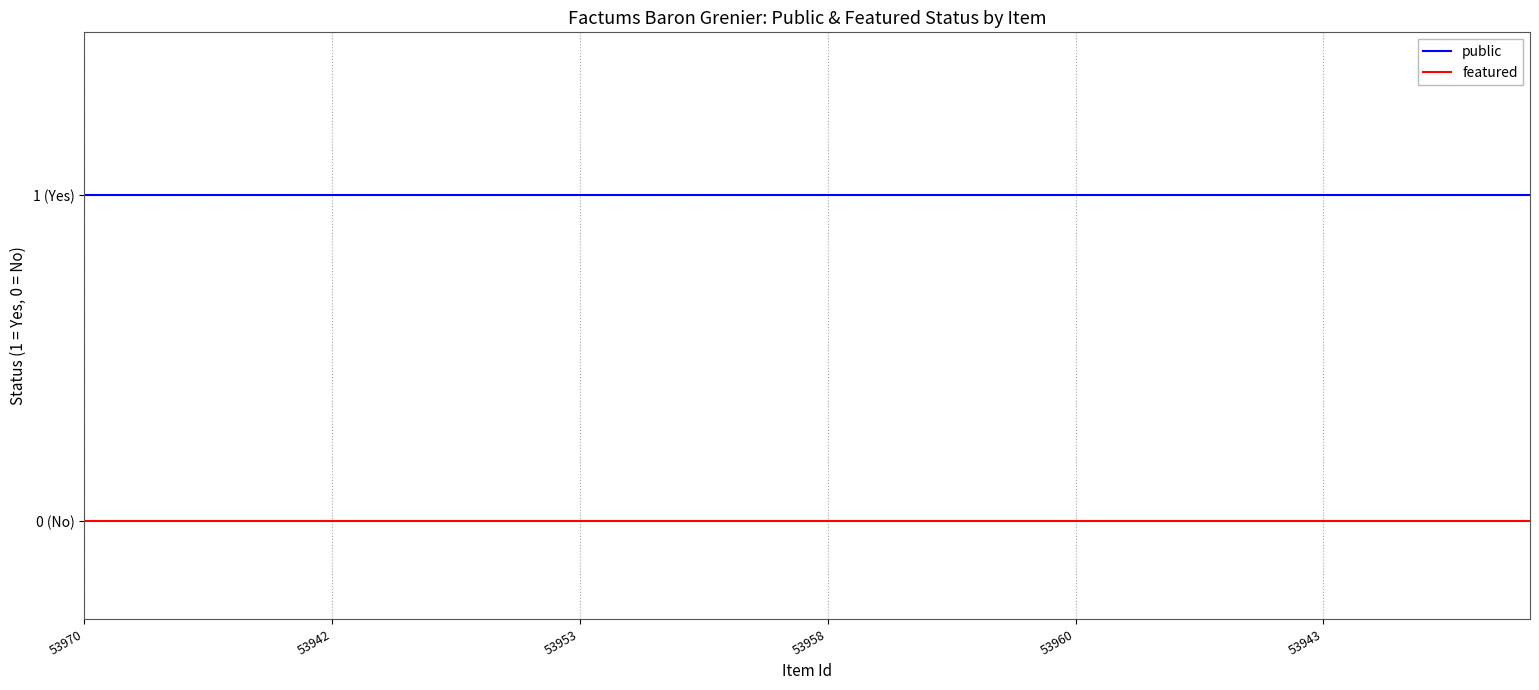

What are all the series names shown in the legend?

public, featured